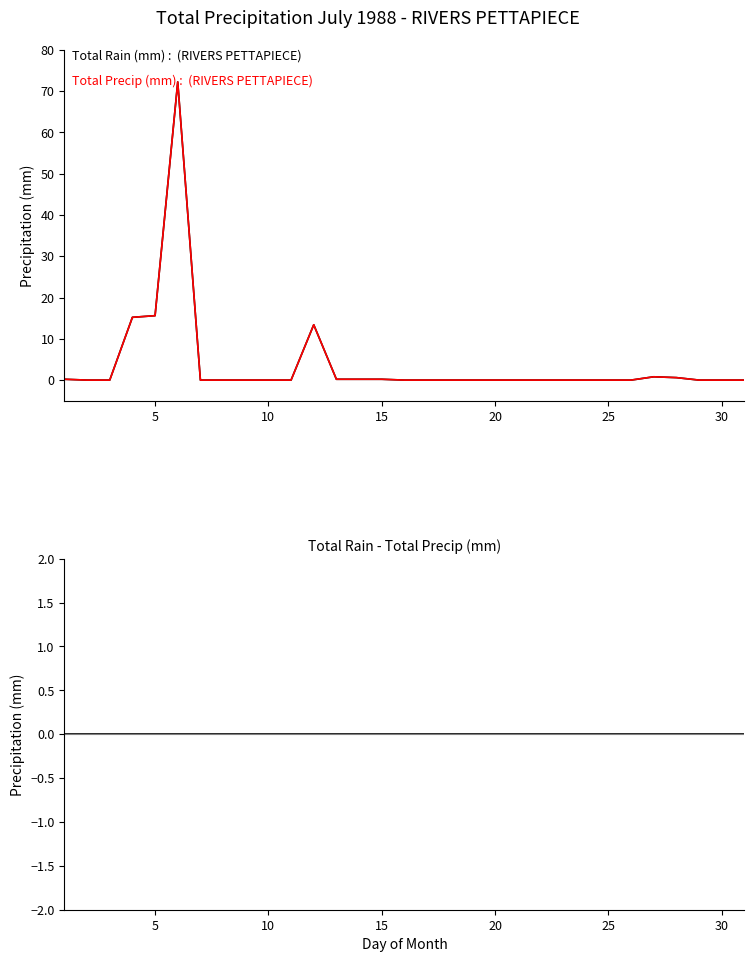

At how many categories does at least one series exceed 67?

1